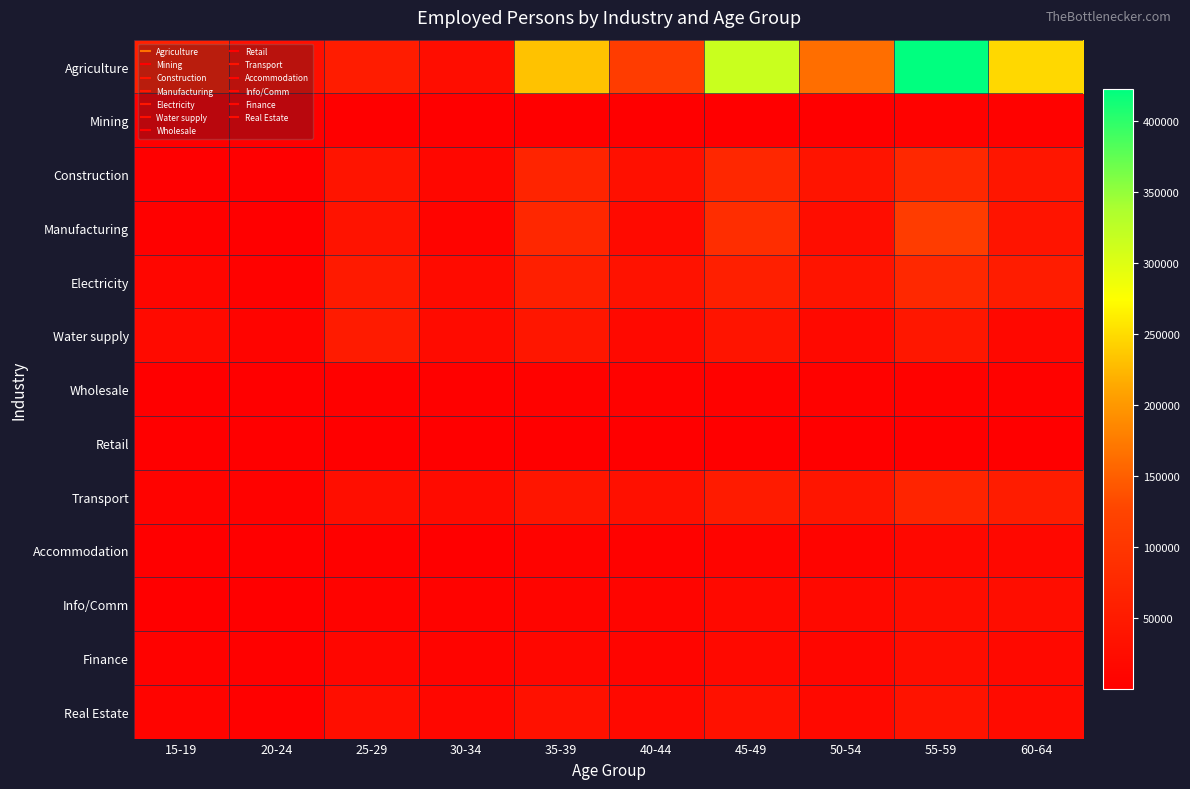

Which label corresponds to the smallest value in the chart?

20-24